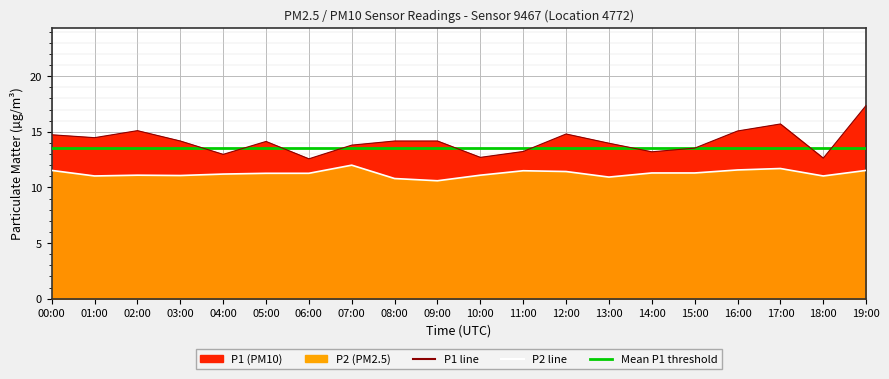

At which category is the sum across all series the highest?

19:00